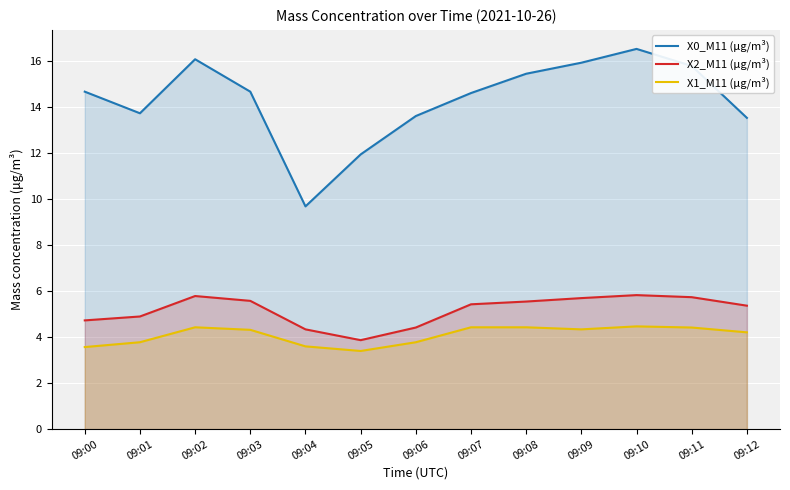

Which has a higher value, 09:08 or 09:12?

09:08